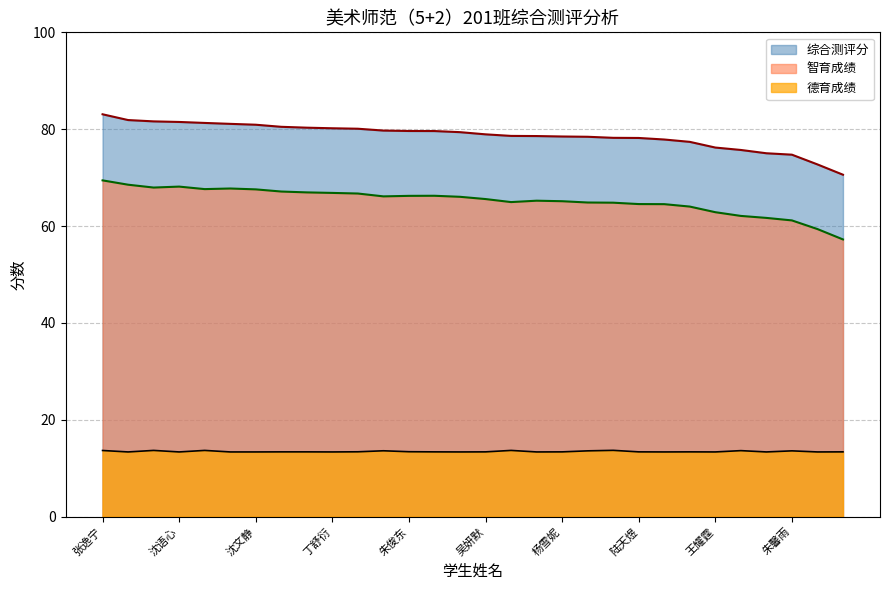

True or false: 德育成绩 and 综合测评分 intersect in this chart.

False